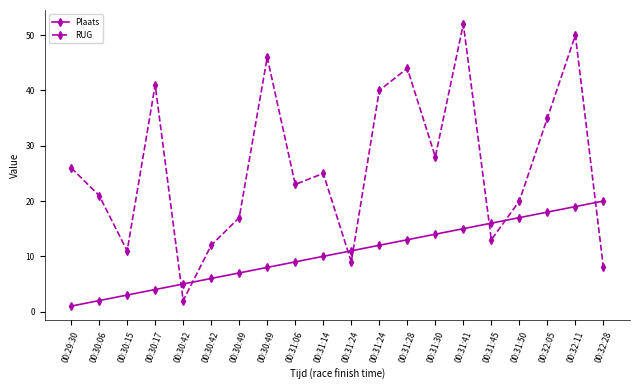

What is the label of the 1st point from the left?

00:29:30